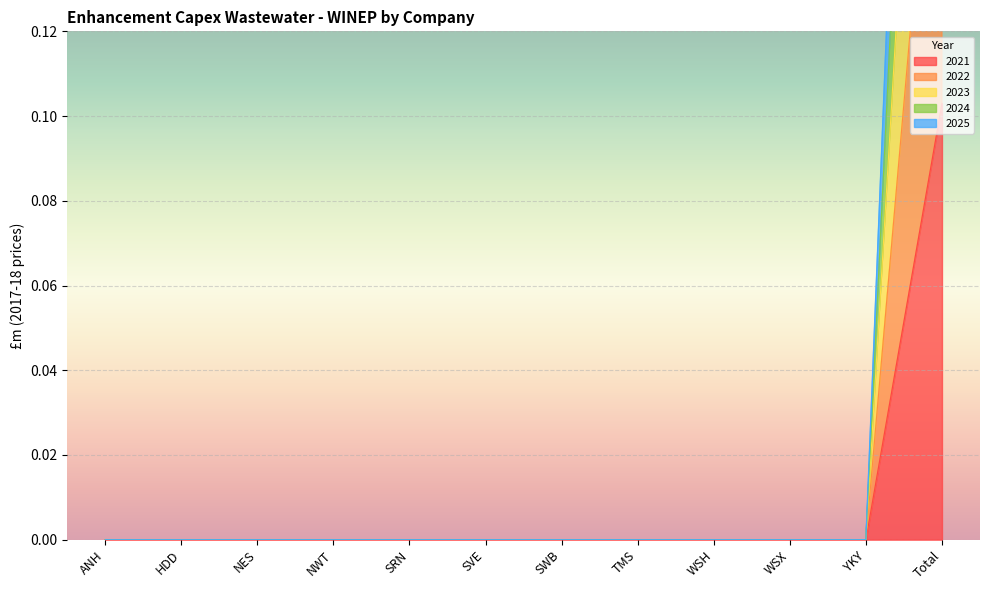

How many positive values does the 2025 series have?

1